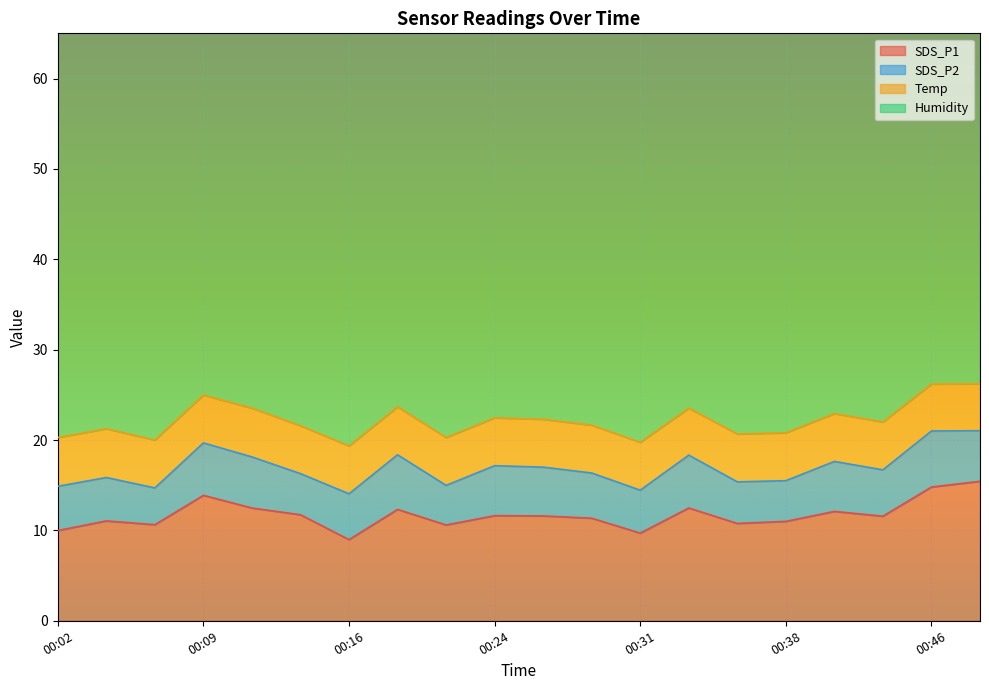

Is it true that Humidity equals 35.7 at 00:36?

False